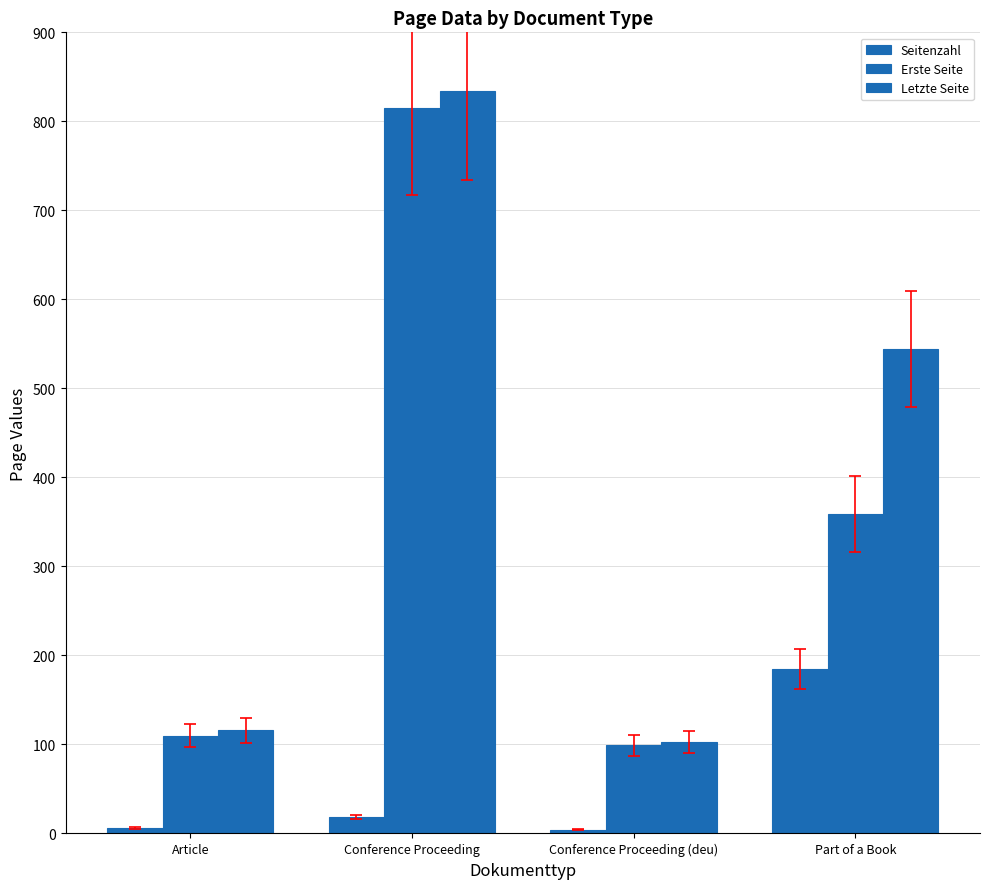

Does the chart contain stacked bars?

No